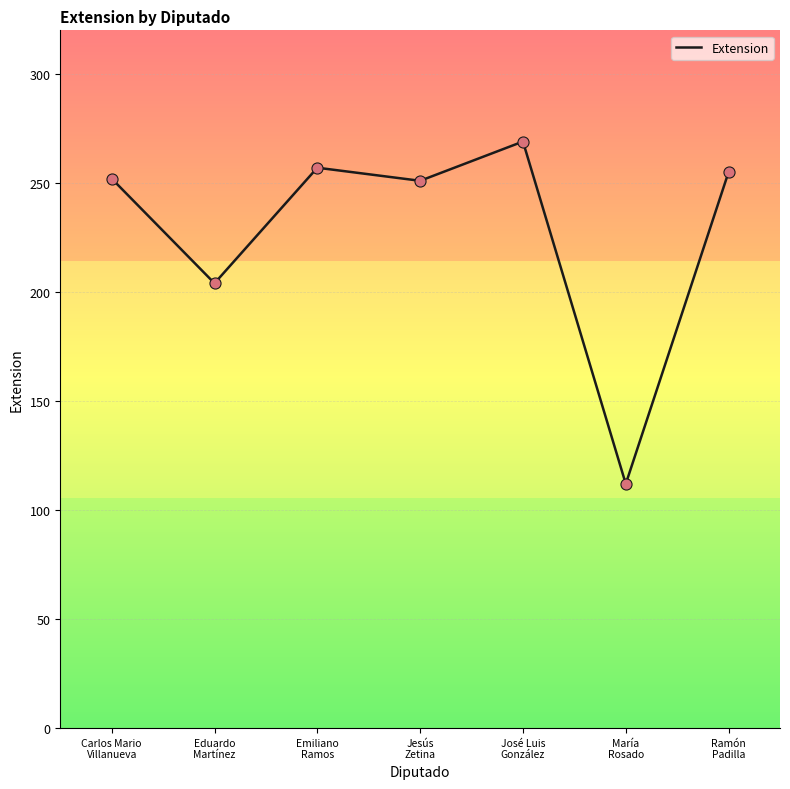

Between Jesús
Zetina and Emiliano
Ramos, which is larger?

Emiliano
Ramos